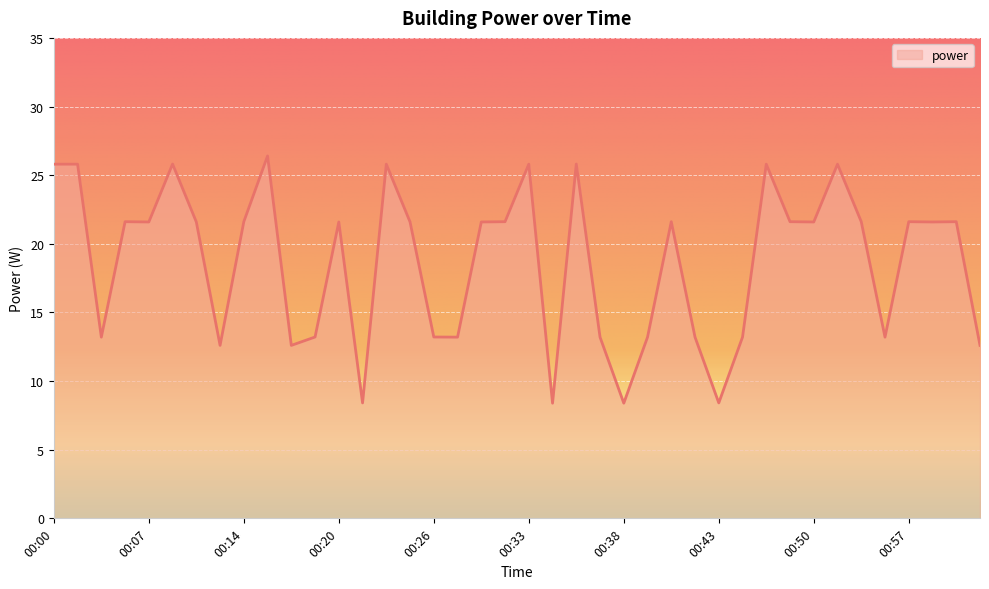

What is the smallest value displayed?

8.4